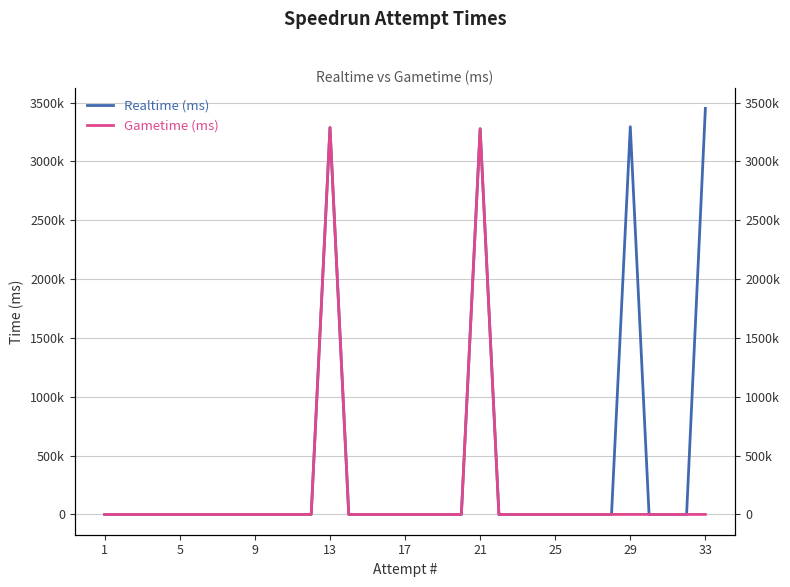

What is the average value of the Gametime (ms) series?

198979